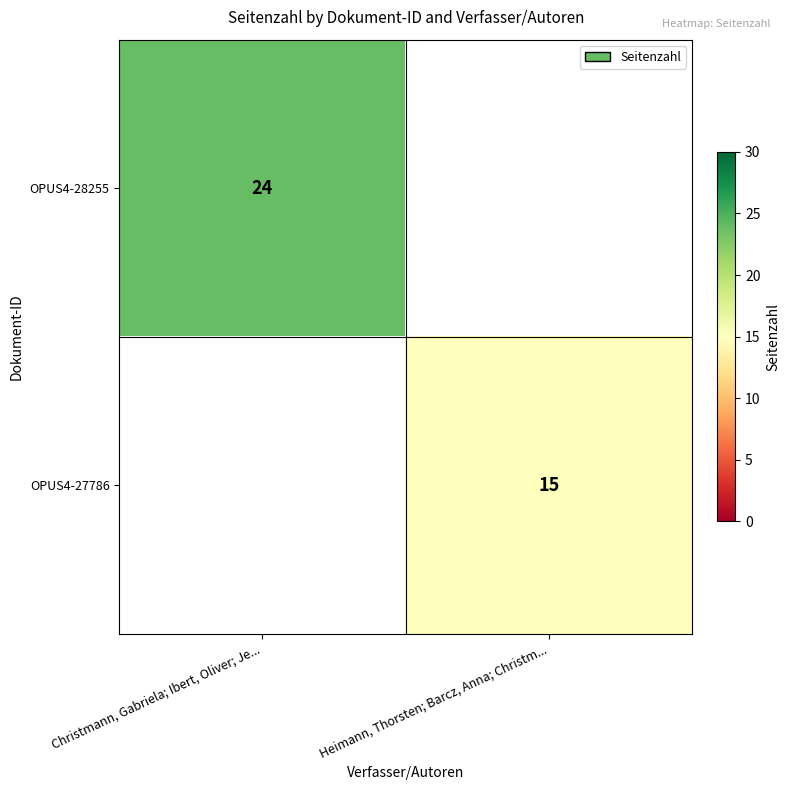

Is it true that OPUS4-27786 equals 15 at Heimann, Thorsten; Barcz, Anna; Christm...?

True